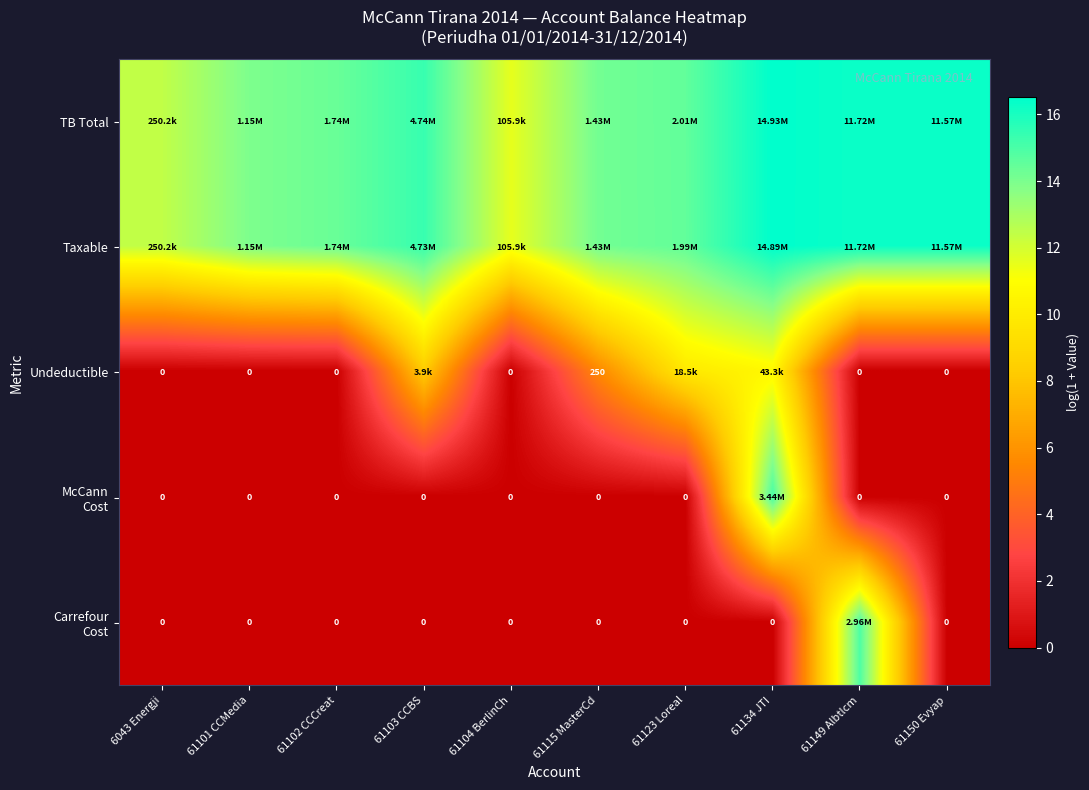

The Undeductible series shows 16.4 at 61123 Loreal. True or false?

False